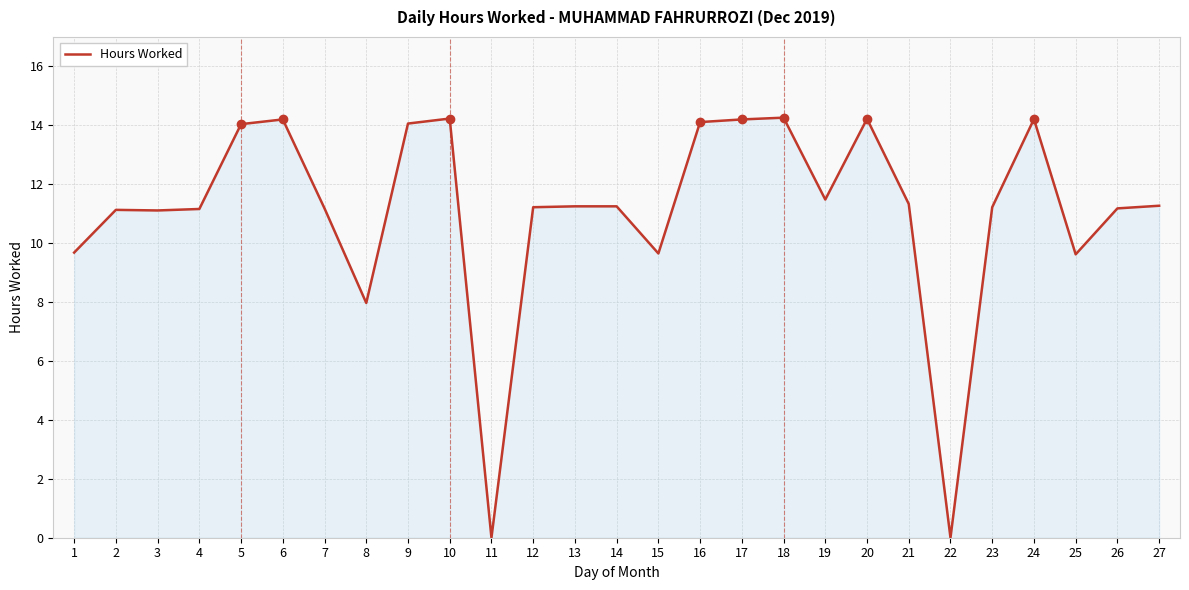

What is the maximum value shown in the chart?

14.3